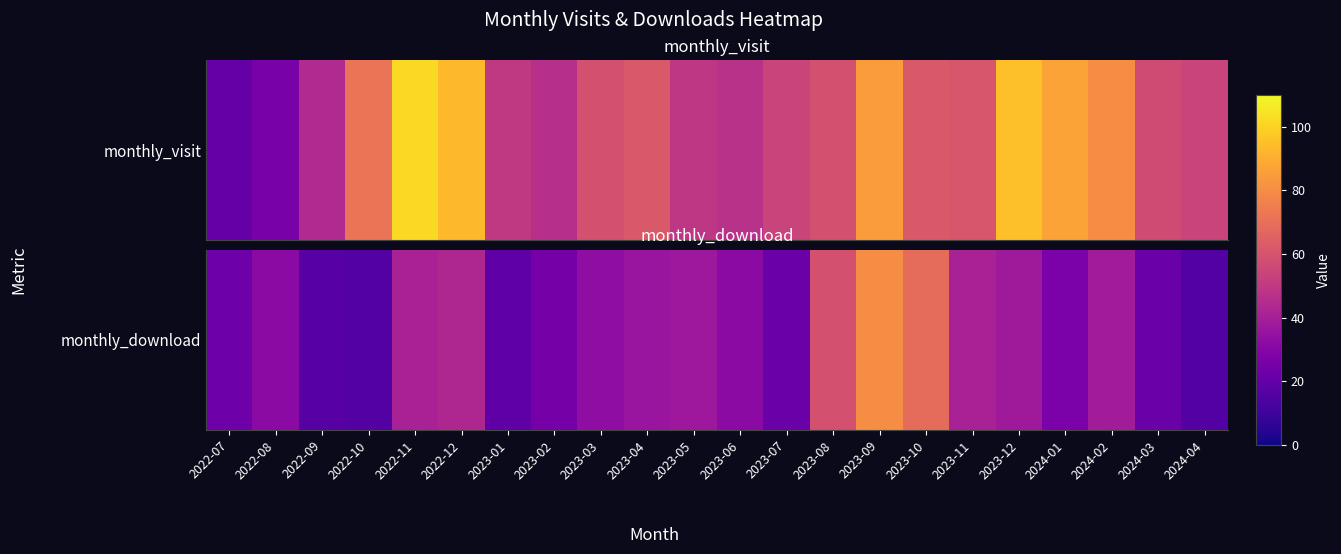

The value at 2023-05 is 50. True or false?

False